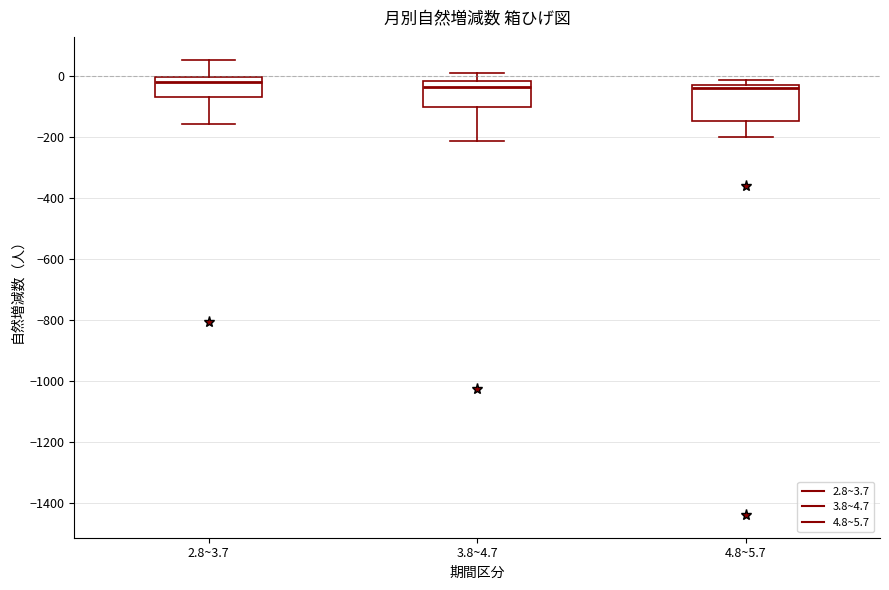

Reading left to right, read every box against the y-axis: the position of its median line, the range the box covers, and the ends of its whiskers. The values are not printed on the chart, so give them approximately, as read against the axis.

2.8~3.7: median -20, box -60 to 0, whiskers -160 to 60
3.8~4.7: median -40, box -100 to -20, whiskers -220 to 0
4.8~5.7: median -40 (just below the box's upper edge), box -140 to -40, whiskers -200 to -20